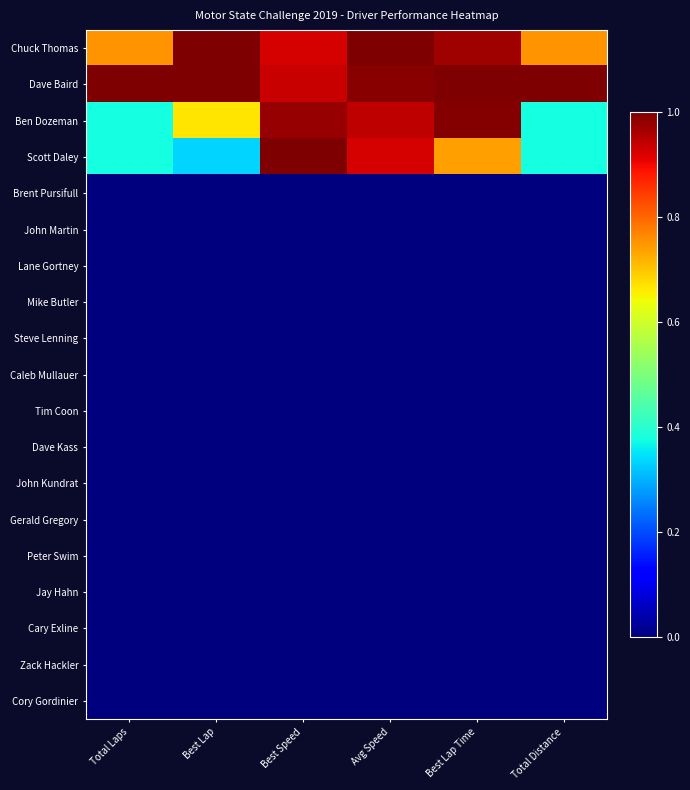

At Best Lap, list the series in order from largest to smallest.

Chuck Thomas, Dave Baird, Ben Dozeman, Scott Daley, Brent Pursifull, John Martin, Lane Gortney, Mike Butler, Steve Lenning, Caleb Mullauer, Tim Coon, Dave Kass, John Kundrat, Gerald Gregory, Peter Swim, Jay Hahn, Cary Exline, Zack Hackler, Cory Gordinier